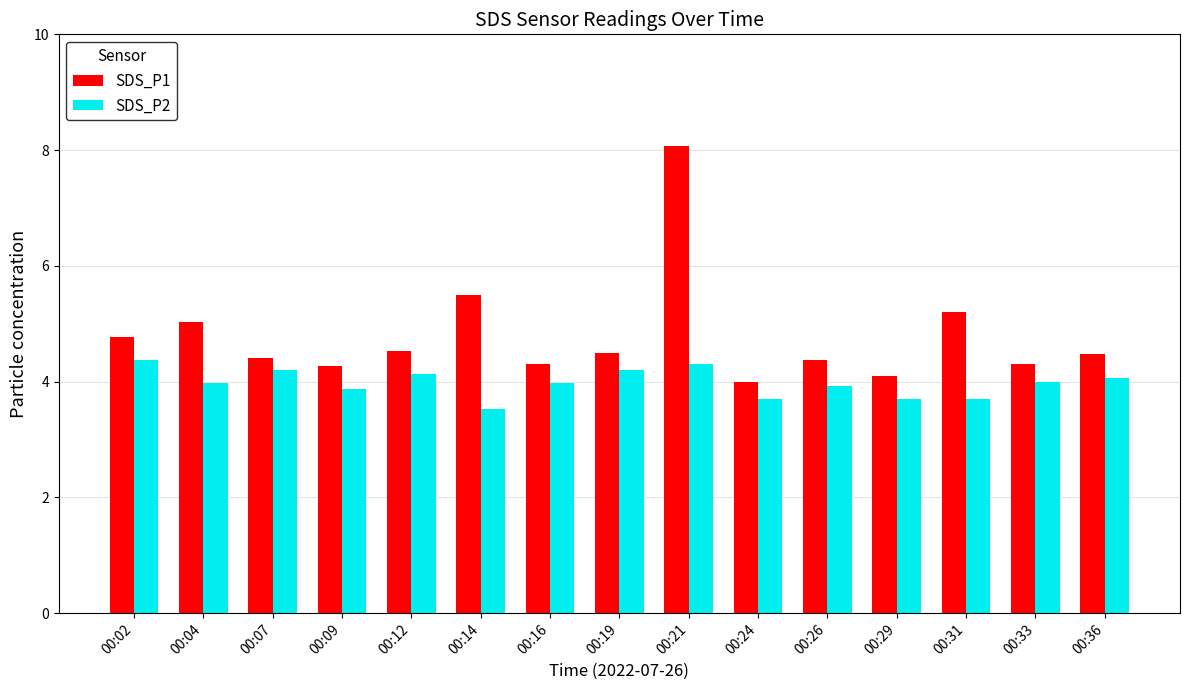

Read the SDS_P1 value at 00:21.

8.1